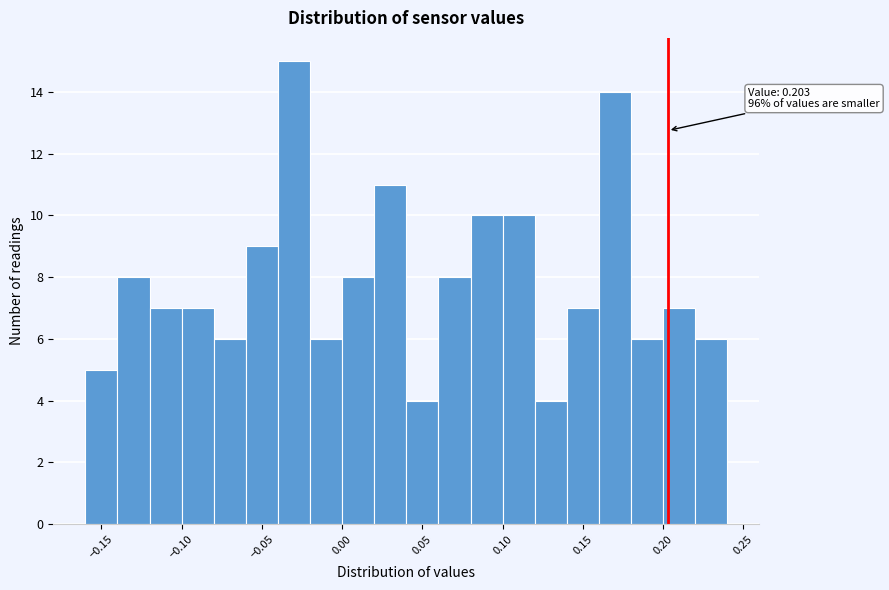

Over which range of the x-axis is the bar tallest?

-0.04 to -0.02